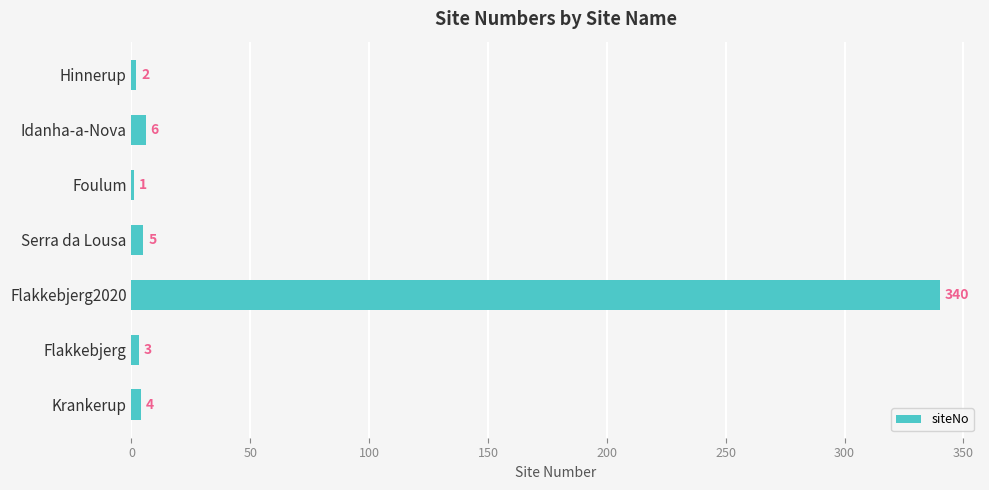

What is the sum of the values at Krankerup and Flakkebjerg2020?

344